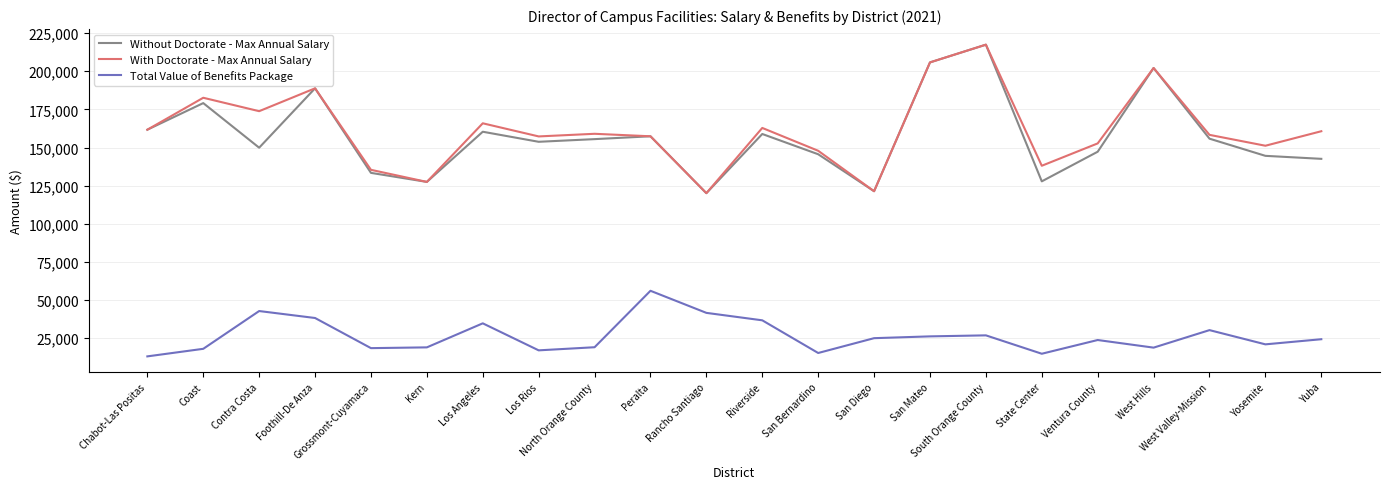

How many categories are shown in the chart?

22